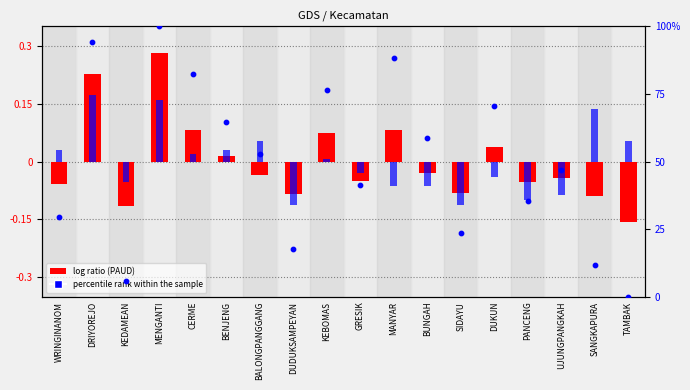

Is the value of SD (log ratio) at BUNGAH greater than the value of PAUD (log ratio) at MANYAR?

No